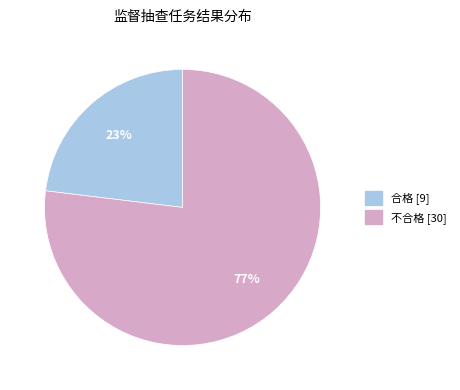

Which has a higher value, 不合格 or 合格?

不合格